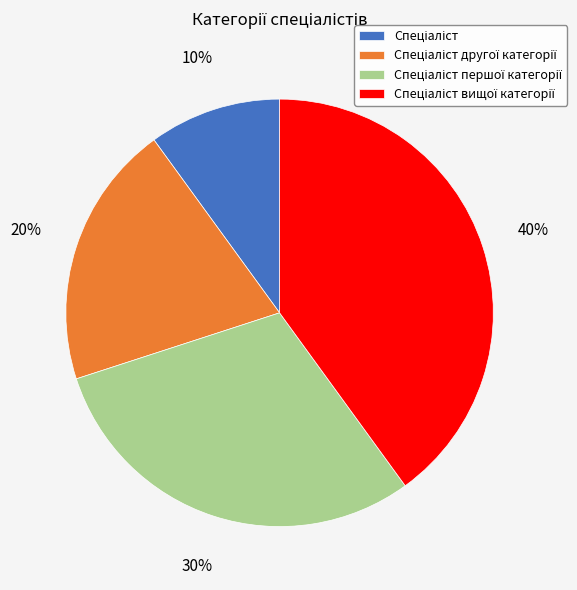

To the nearest percent, what is the average slice percentage?

25%